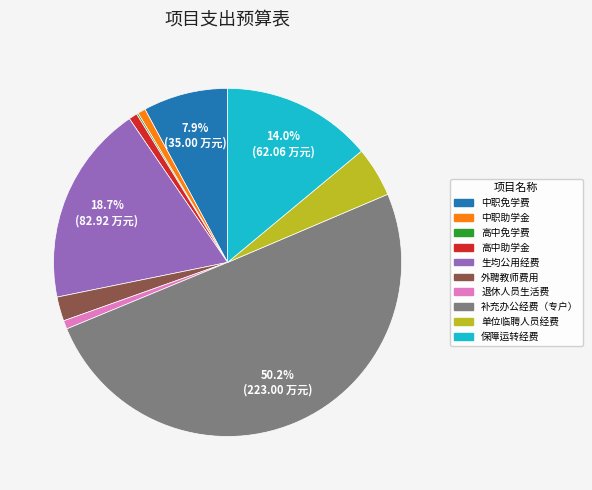

To the nearest percent, what portion does 退休人员生活费 represent?

1%